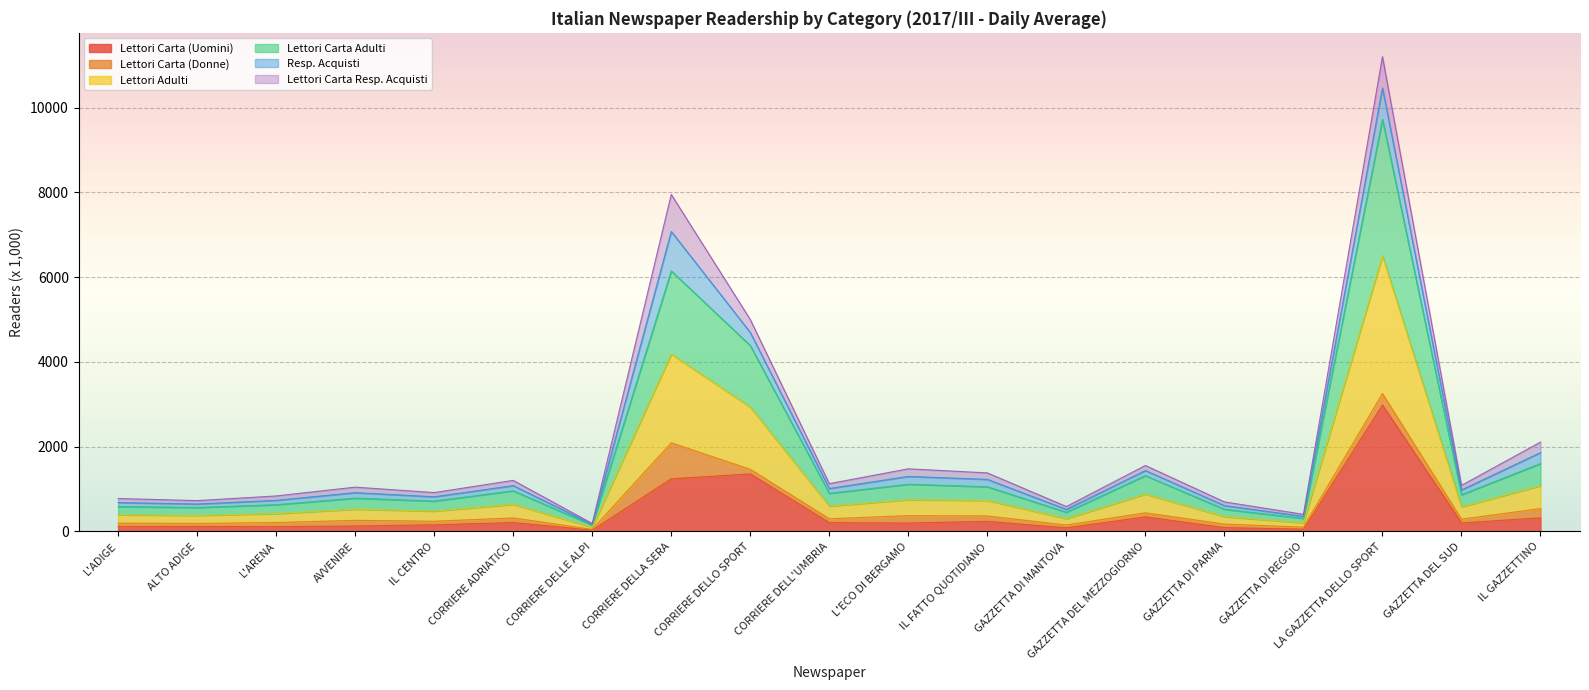

What is the label of the 15th point from the right?

IL CENTRO